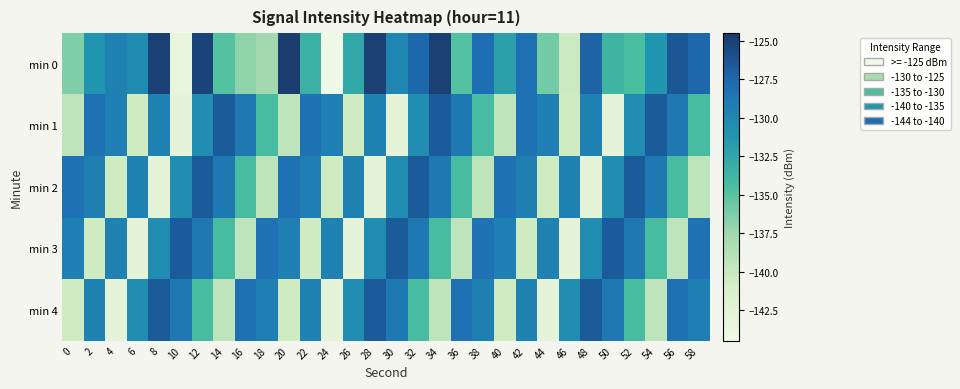

What is the greatest value displayed?

-124.7